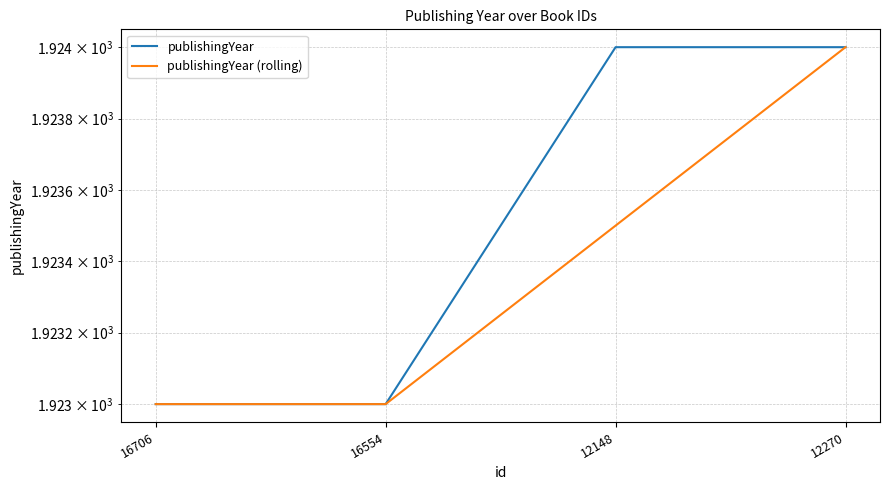

At which category is the sum across all series the highest?

12270